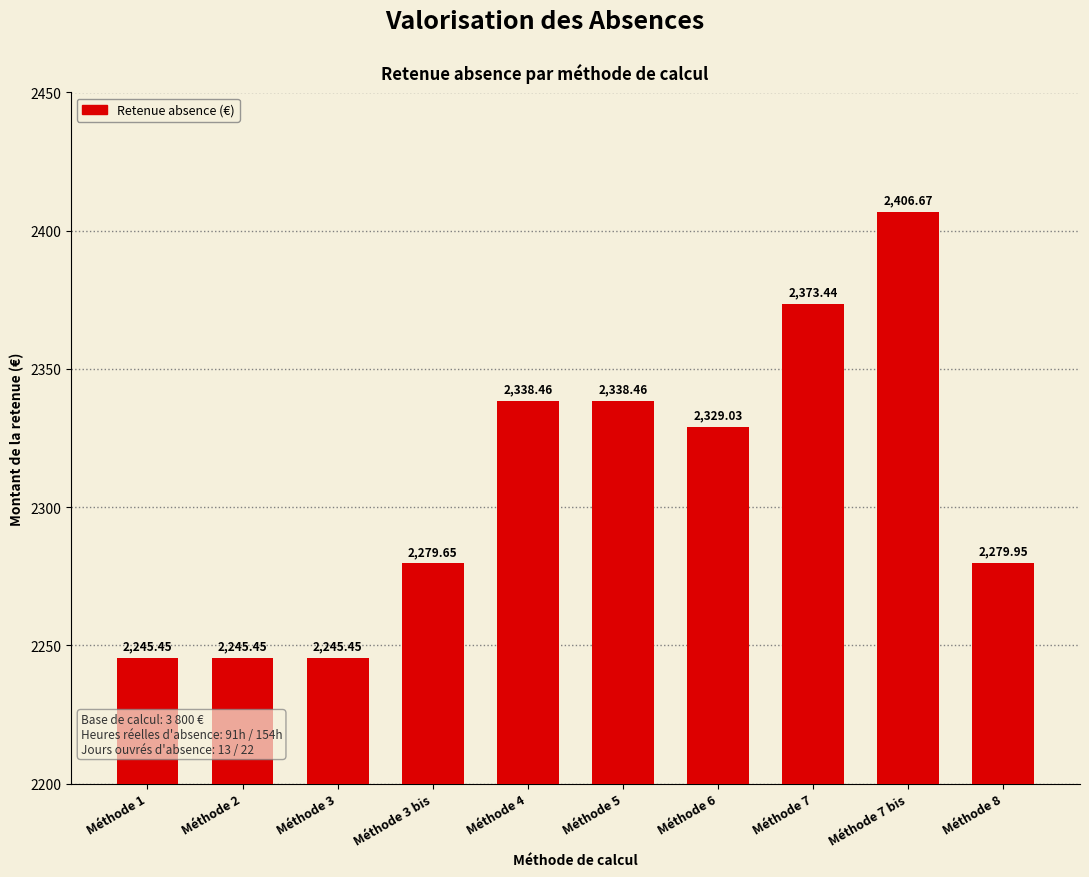

Are the bars grouped side by side (vs. stacked)?

No